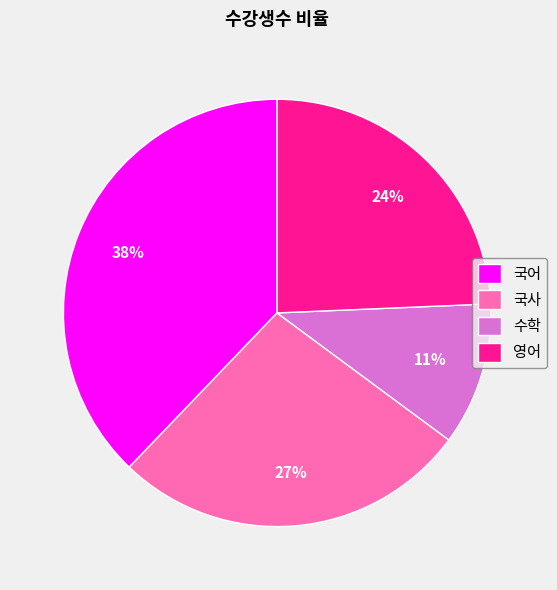

Is 국어 the majority of the pie?

No